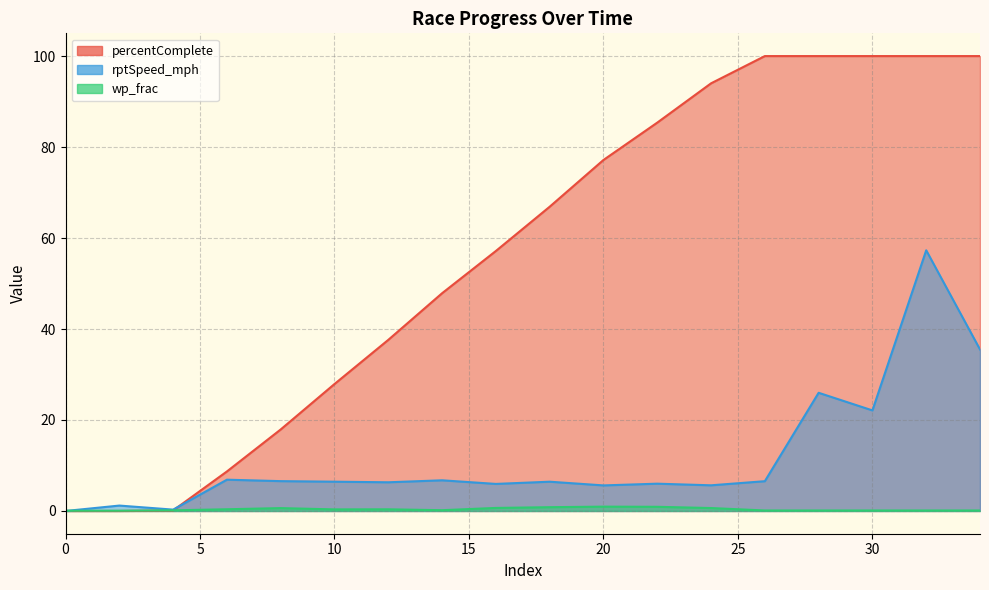

Which series changed the most between 2 and 32?

percentComplete